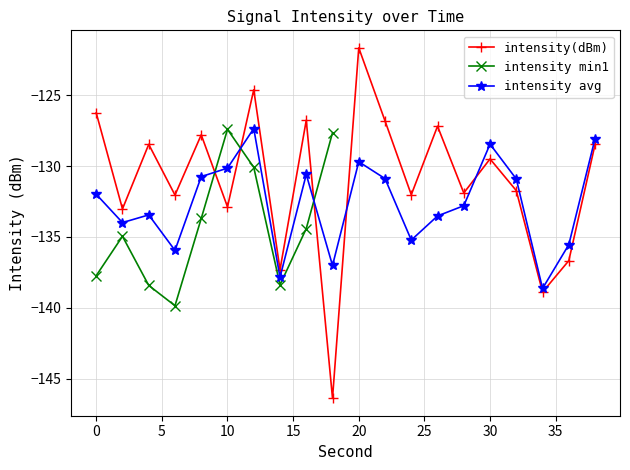

Is it true that intensity avg equals -128.5 at 30?

True